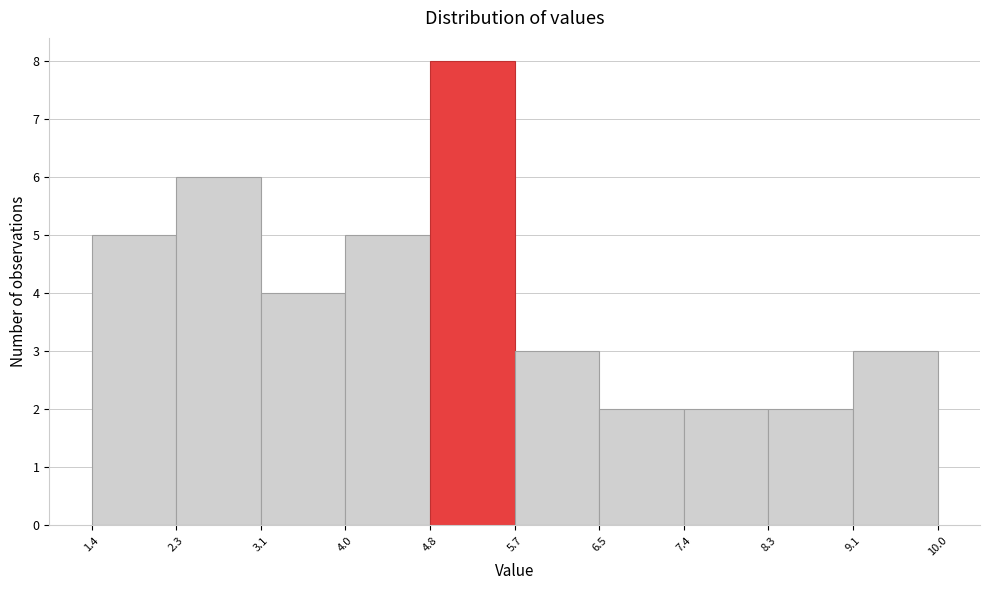

Reading left to right, transcribe this chart: for each bar, give the range it covers on the x-axis and its height. The values are not printed on the chart, so give them approximately, as read against the axis.

1.4 to 2.3: 5
2.3 to 3.1: 6
3.1 to 4.0: 4
4.0 to 4.8: 5
4.8 to 5.7: 8
5.7 to 6.5: 3
6.5 to 7.4: 2
7.4 to 8.3: 2
8.3 to 9.1: 2
9.1 to 10.0: 3